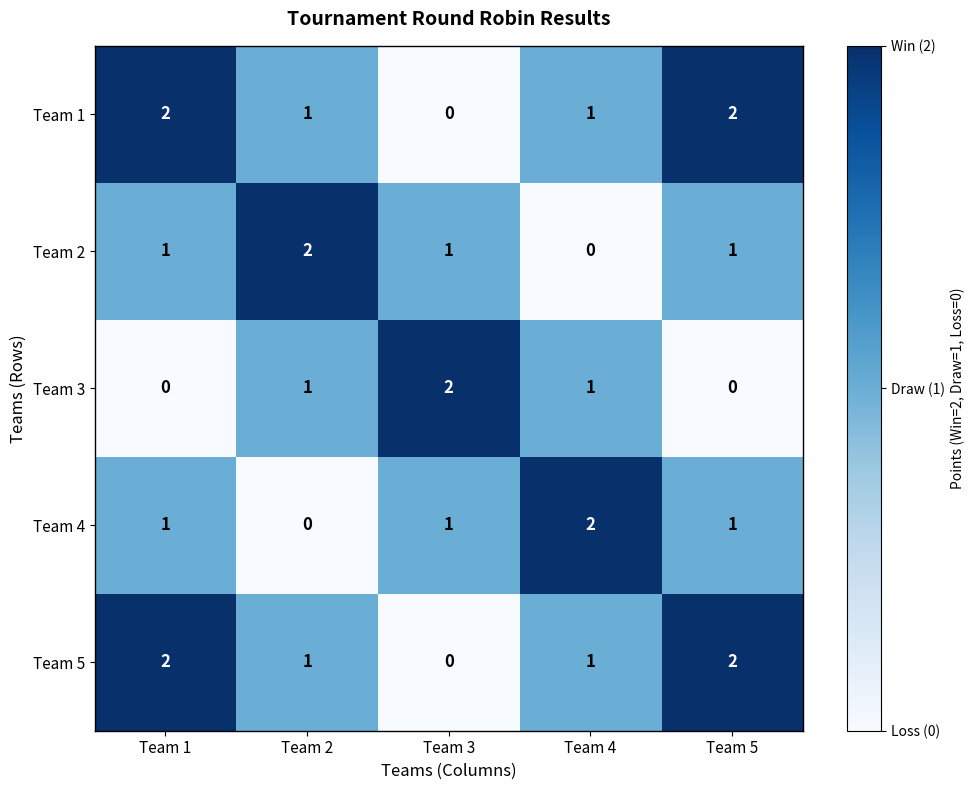

At which label does Team 4 reach its peak?

Team 4